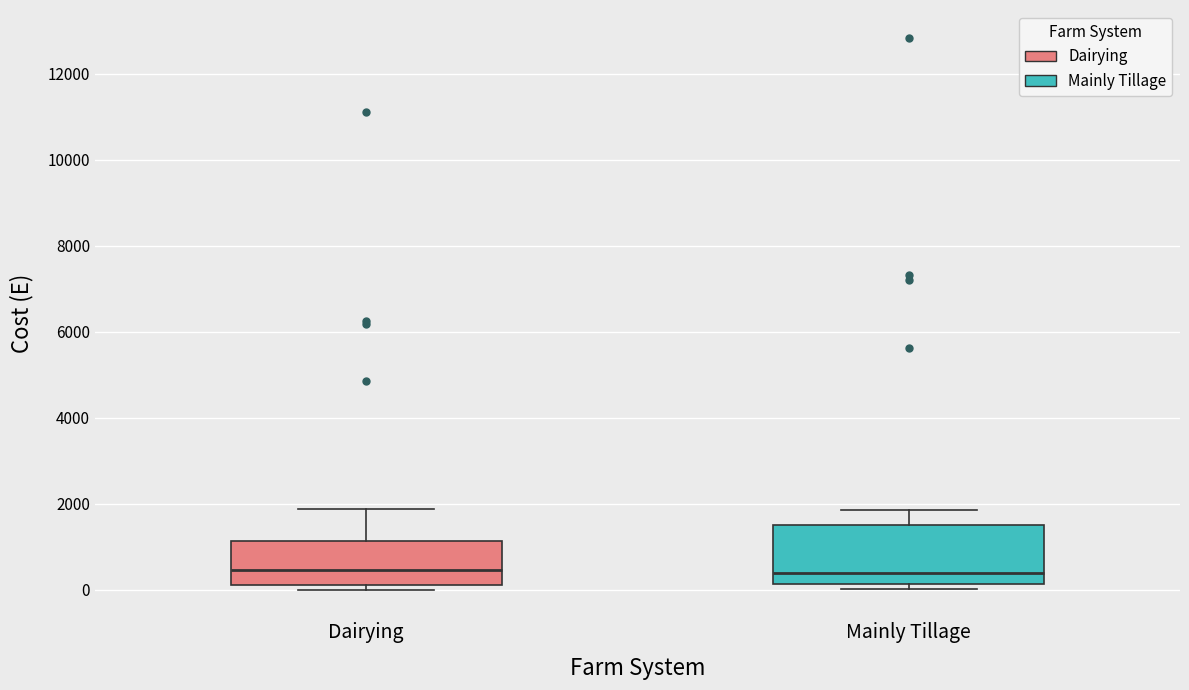

Reading left to right, transcribe this box plot: for each box, give where its median line is, the range the box spans, and where its two whiskers end, as read against the y-axis. The values are not printed on the chart, so give them approximately, as read against the axis.

Dairying: median 400, box 200 to 1200, whiskers 0 to 1800
Mainly Tillage: median 400, box 200 to 1600, whiskers 0 to 1800